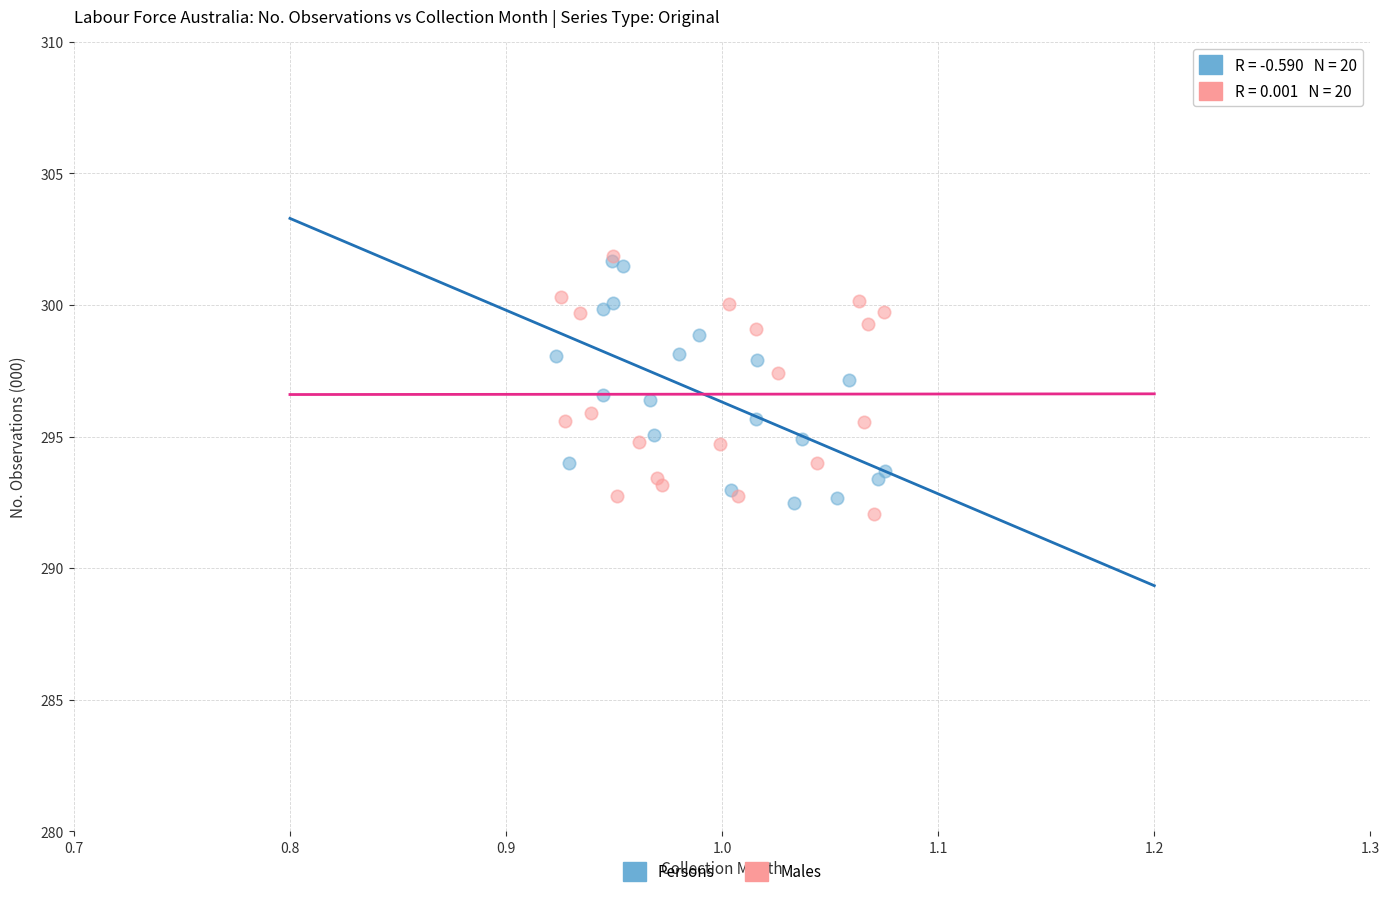

What are all the series names shown in the legend?

Persons, Males